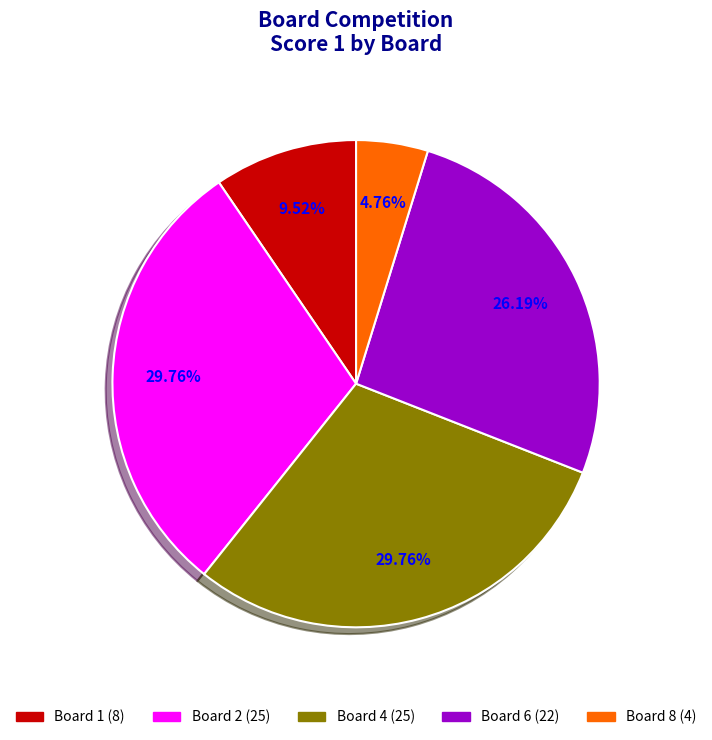

Is there a majority slice in this chart?

No